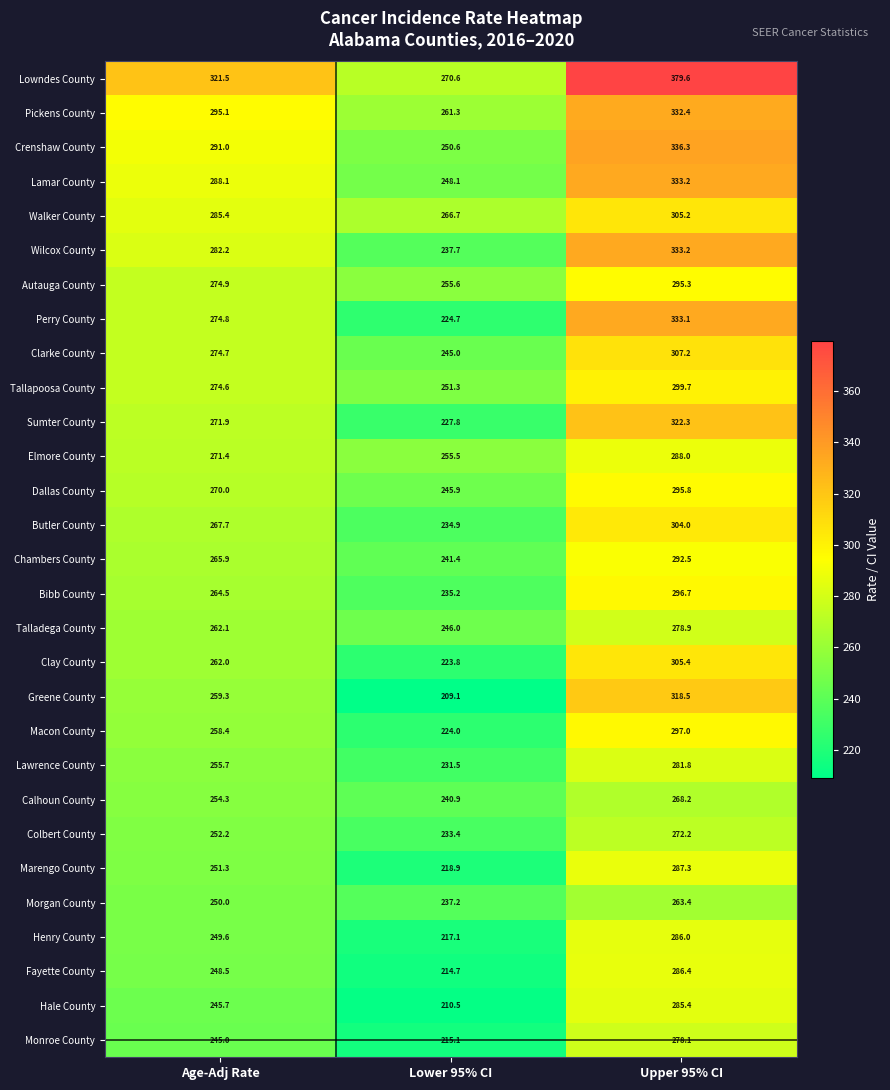

True or false: Hale County has a value of 245.7 at Age-Adj Rate.

True